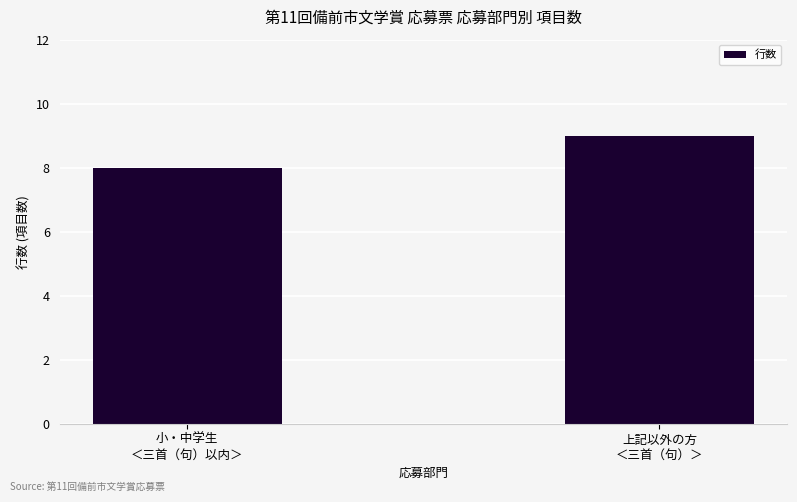

Are the bars grouped side by side (vs. stacked)?

No